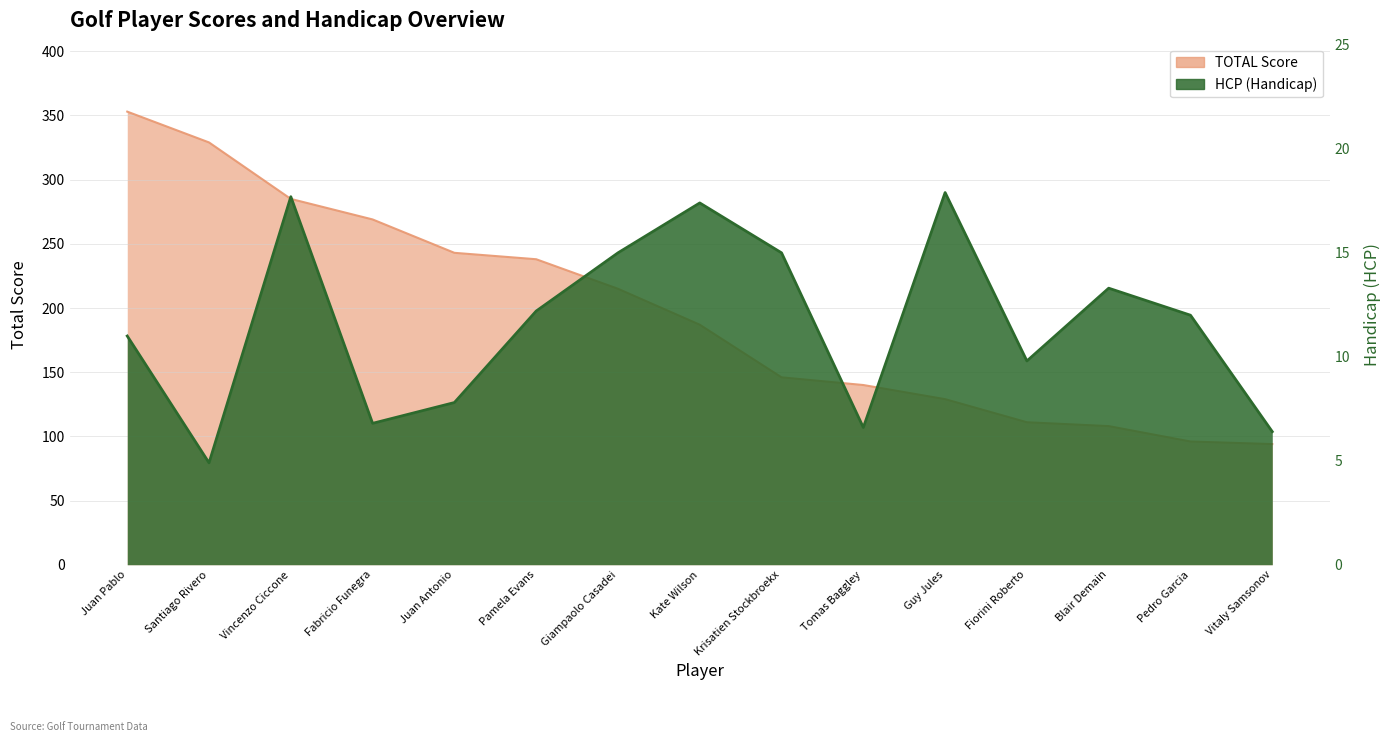

Reading left to right, what are all the values shown in this chart?

TOTAL: 353.0	329.0	285.0	269.0	243.0	238.0	215.0	187.0	146.0	140.0	129.0	111.0	108.0	96.0	94.0
HCP: 11.0	4.9	17.7	6.8	7.8	12.2	15.0	17.4	15.0	6.6	17.9	9.8	13.3	12.0	6.4